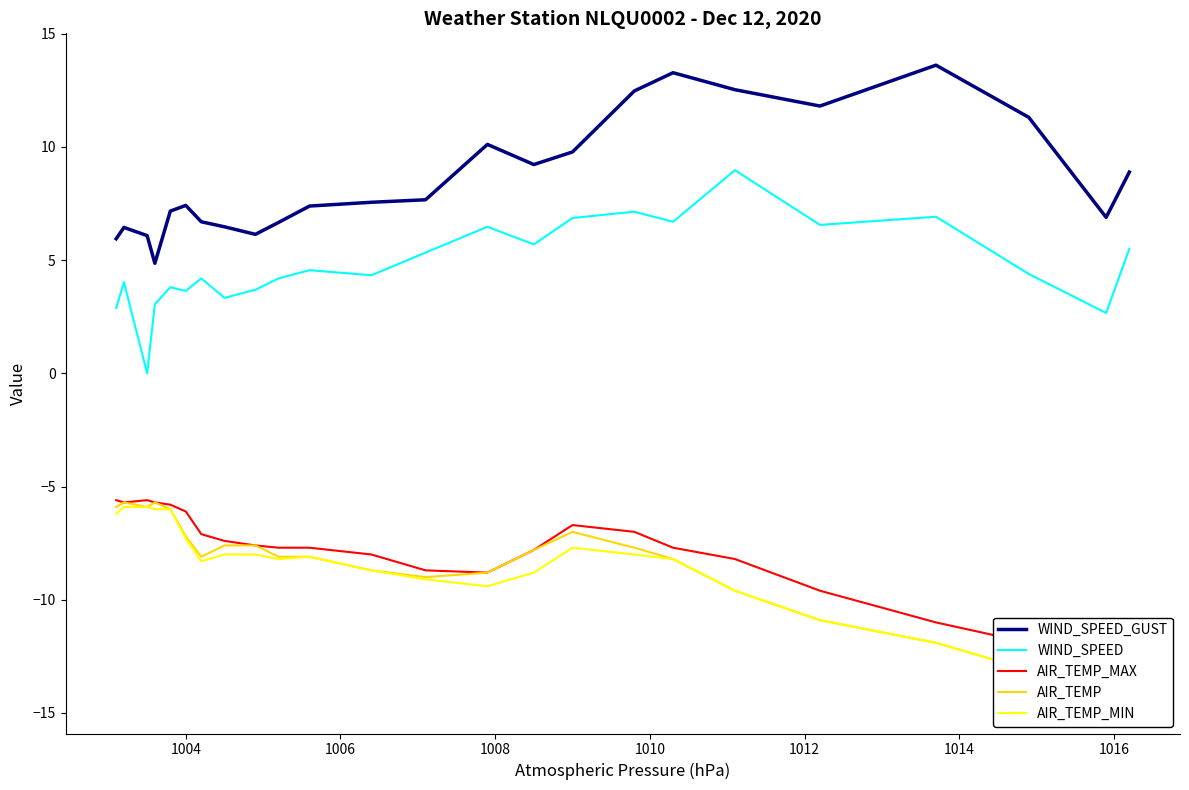

True or false: WIND_SPEED_GUST and WIND_SPEED intersect in this chart.

False